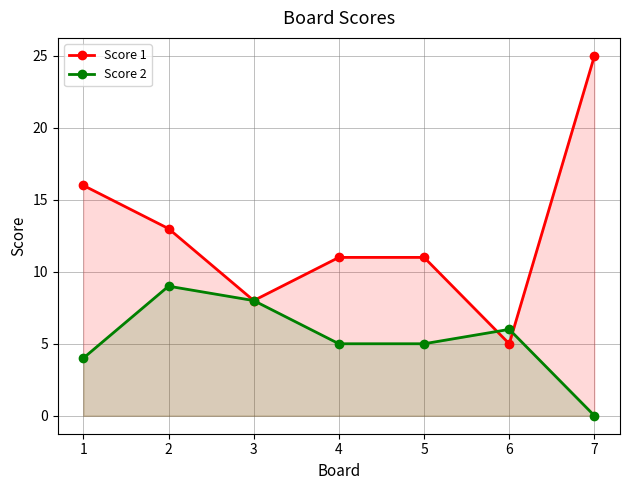

True or false: Score 1 and Score 2 intersect in this chart.

True